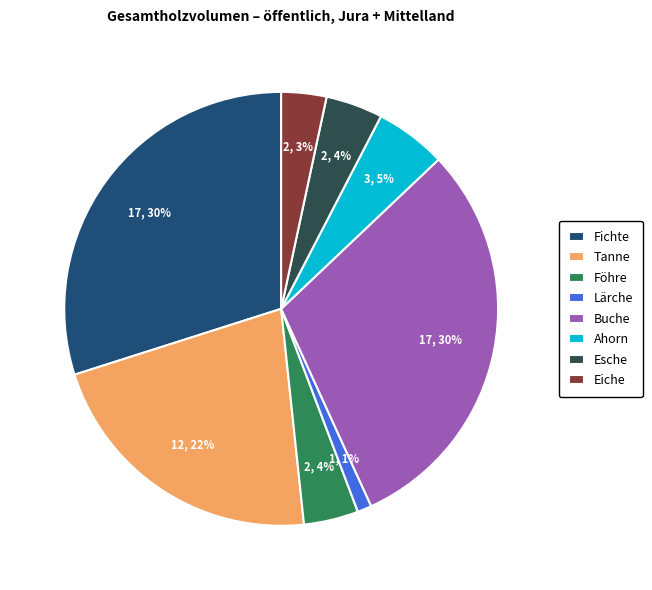

Does Buche represent more than half of the total?

No